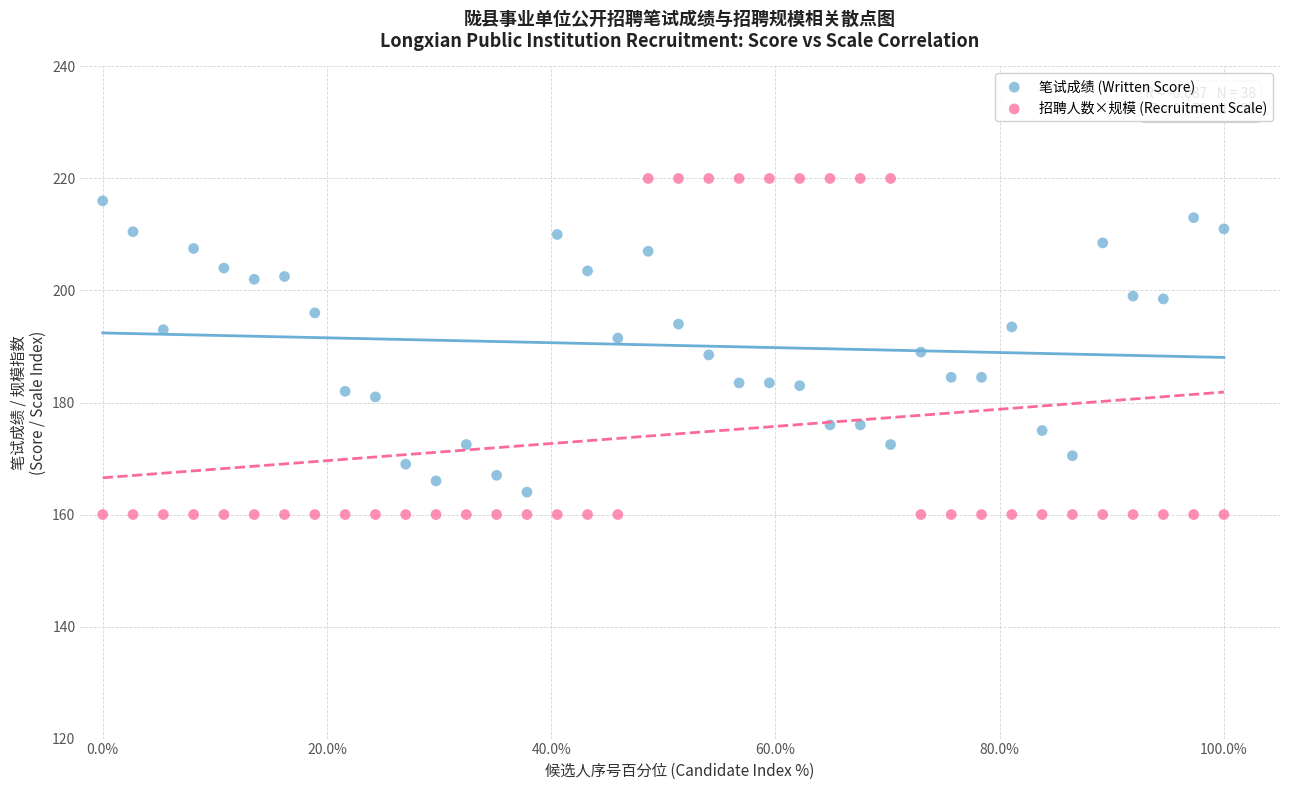

What are all the series names shown in the legend?

笔试成绩 (Written Score), 招聘人数×规模 (Recruitment Scale)